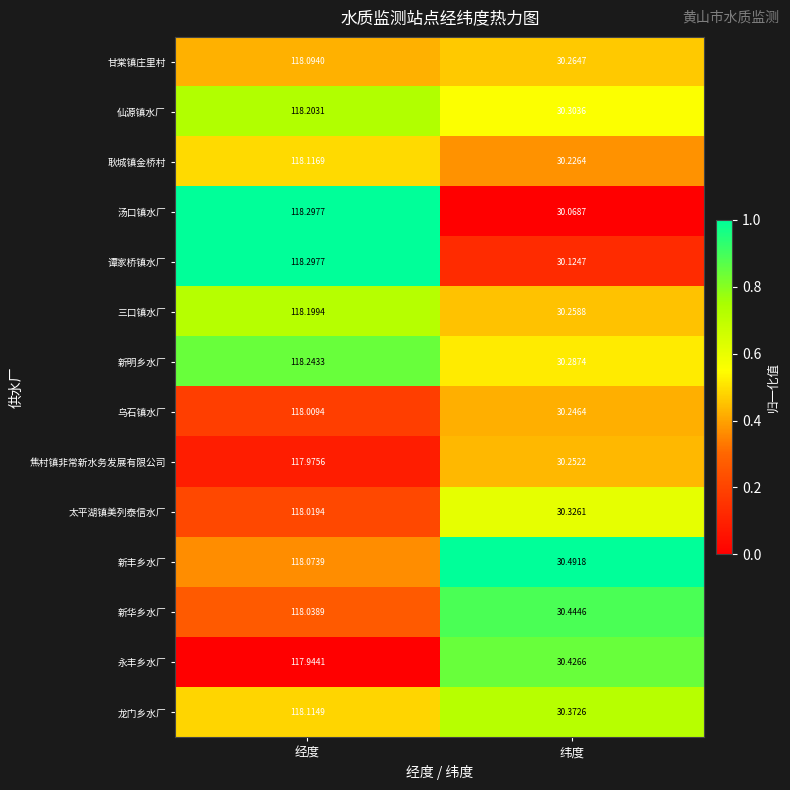

Rank the categories by 太平湖镇美列泰信水厂 value from lowest to highest.

纬度, 经度